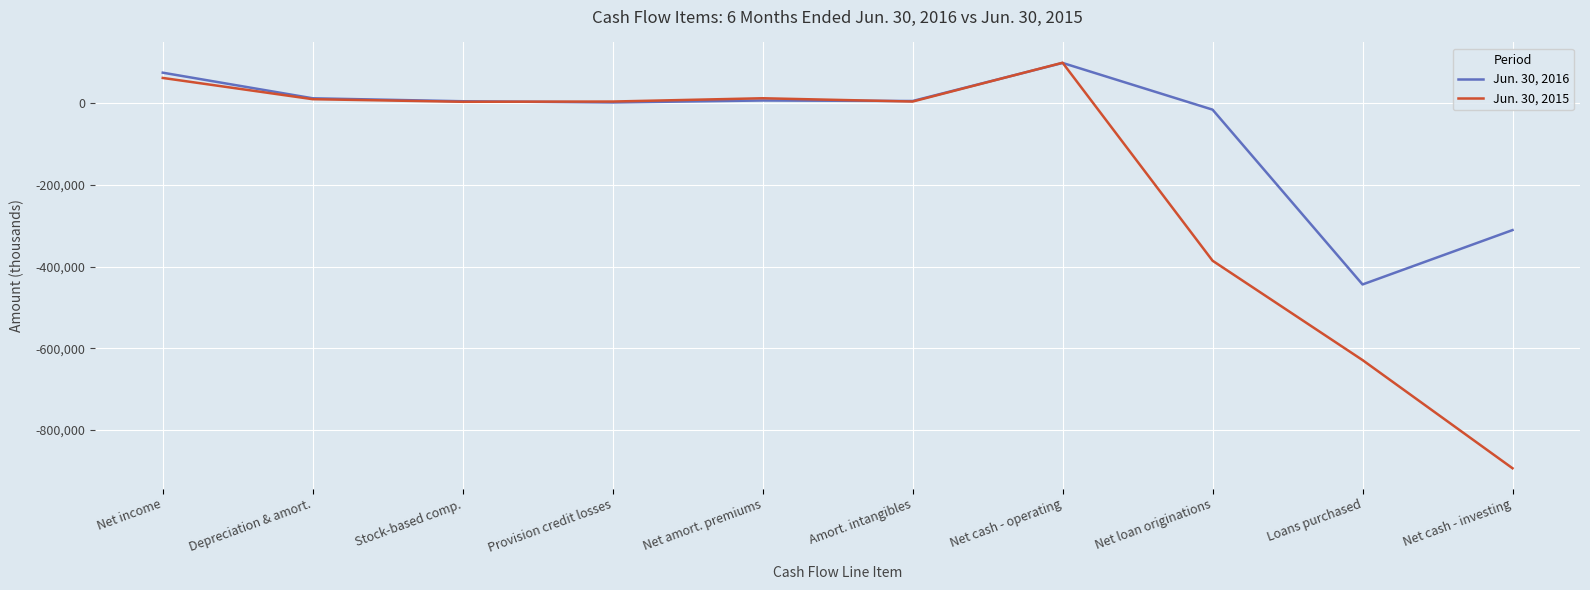

After their last crossing, which series has the higher values: Jun. 30, 2016 or Jun. 30, 2015?

Jun. 30, 2016